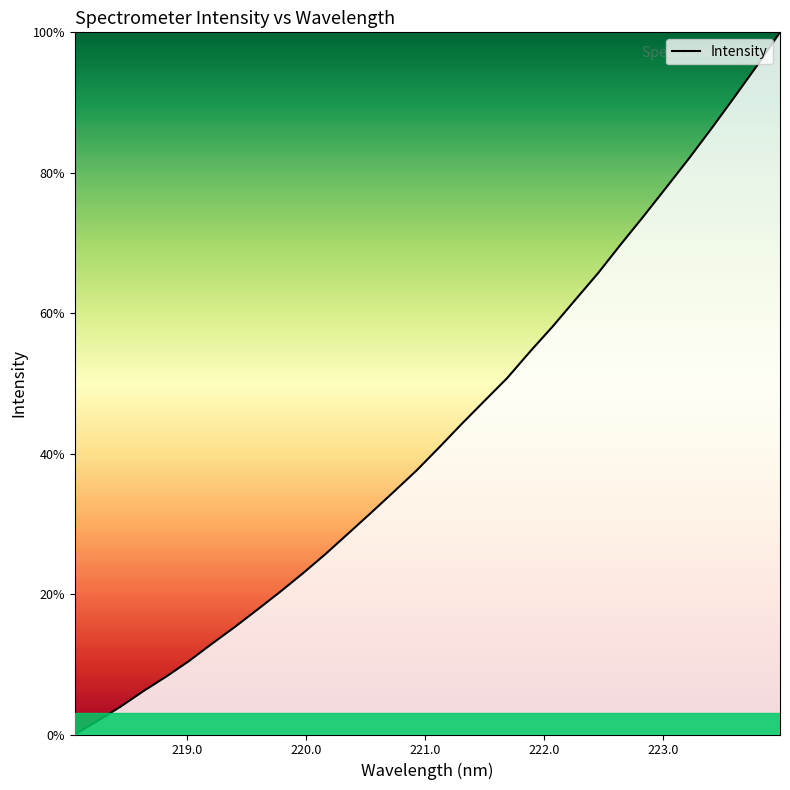

What is the maximum value shown in the chart?

100.0